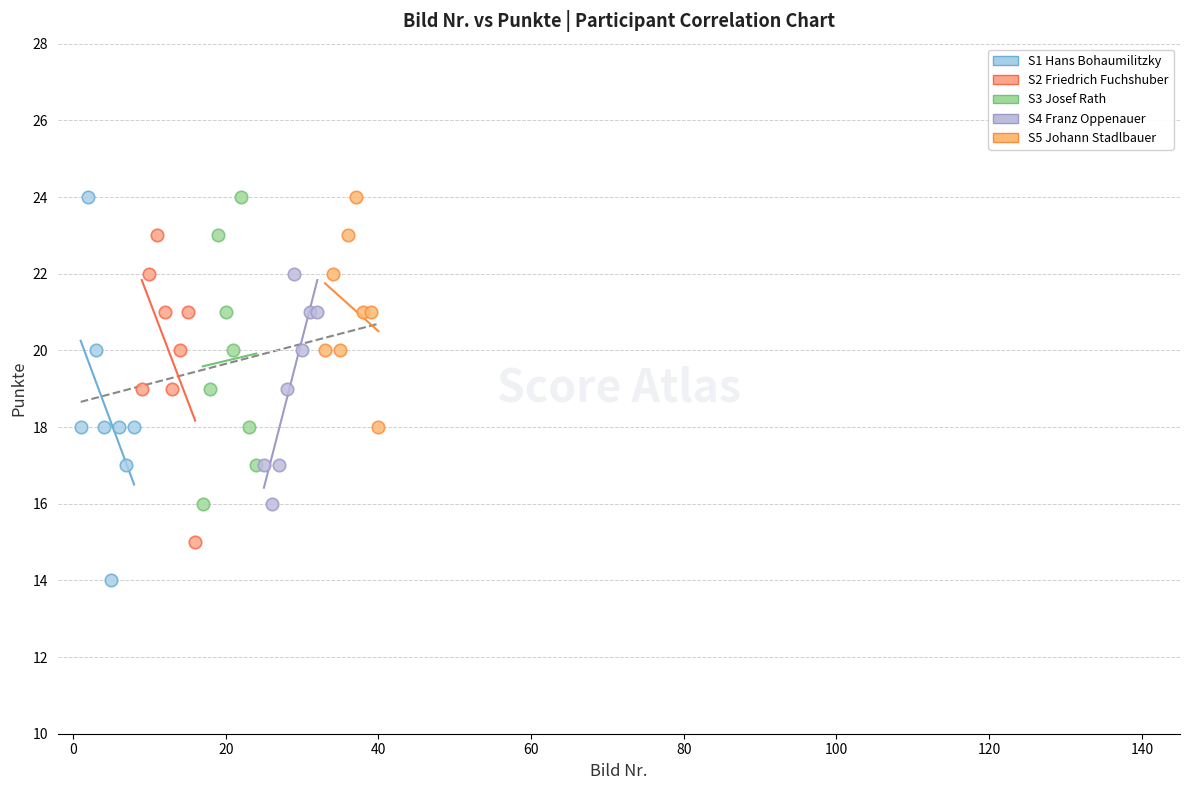

Which series reaches the minimum Y coordinate?

S1 Hans Bohaumilitzky